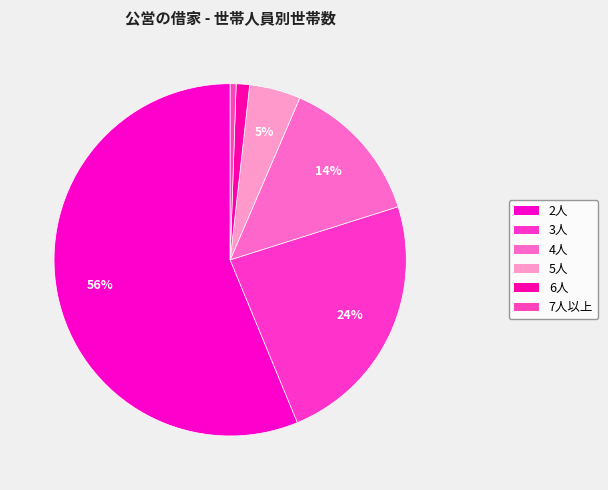

Is it true that 3人 is 24% of the pie?

True